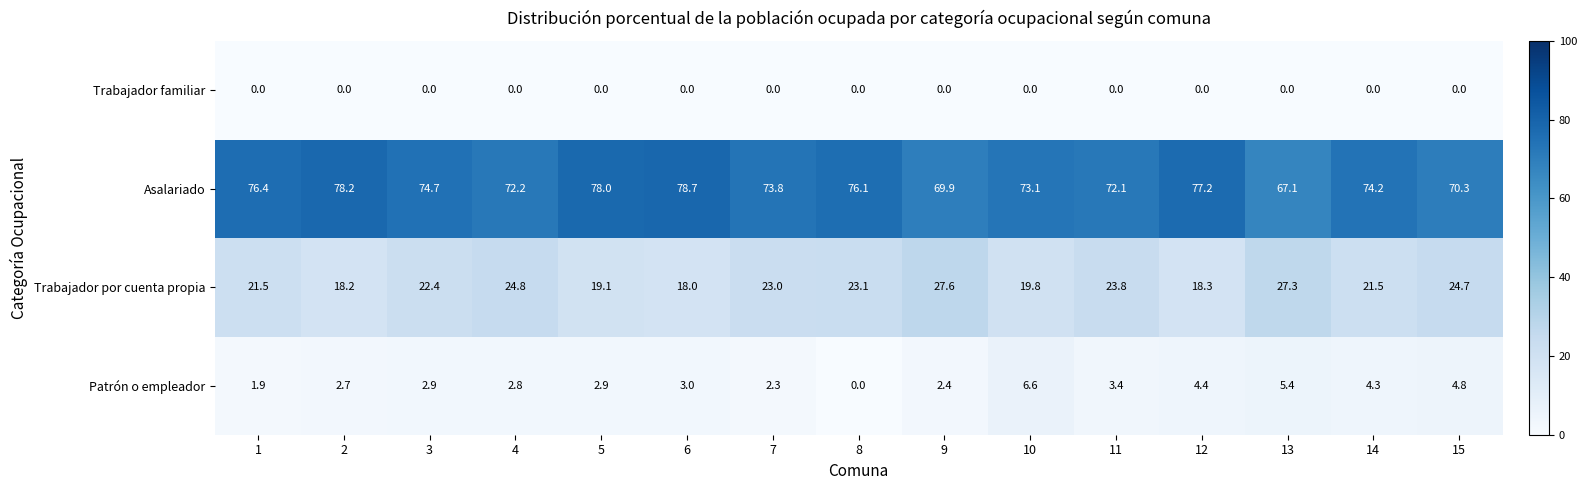

The Patrón o empleador series shows 0.8 at 2. True or false?

False